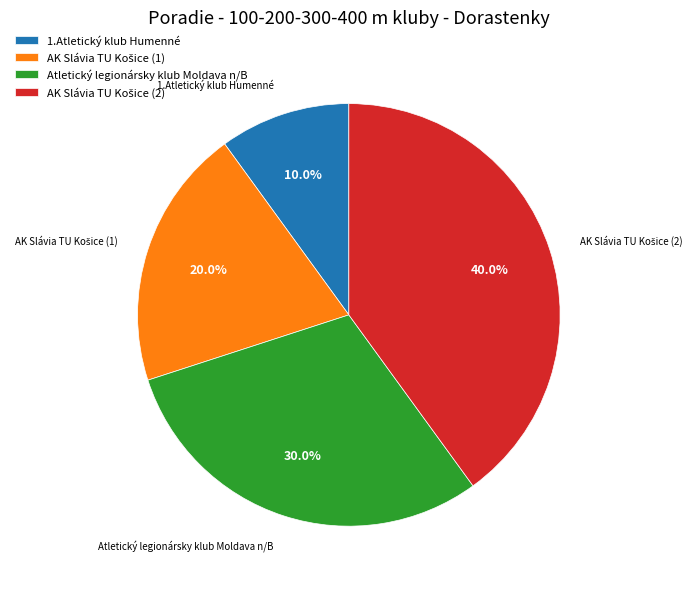

Approximately how many times larger is the value at 1.Atletický klub Humenné compared to Atletický legionársky klub Moldava n/B?

0.3